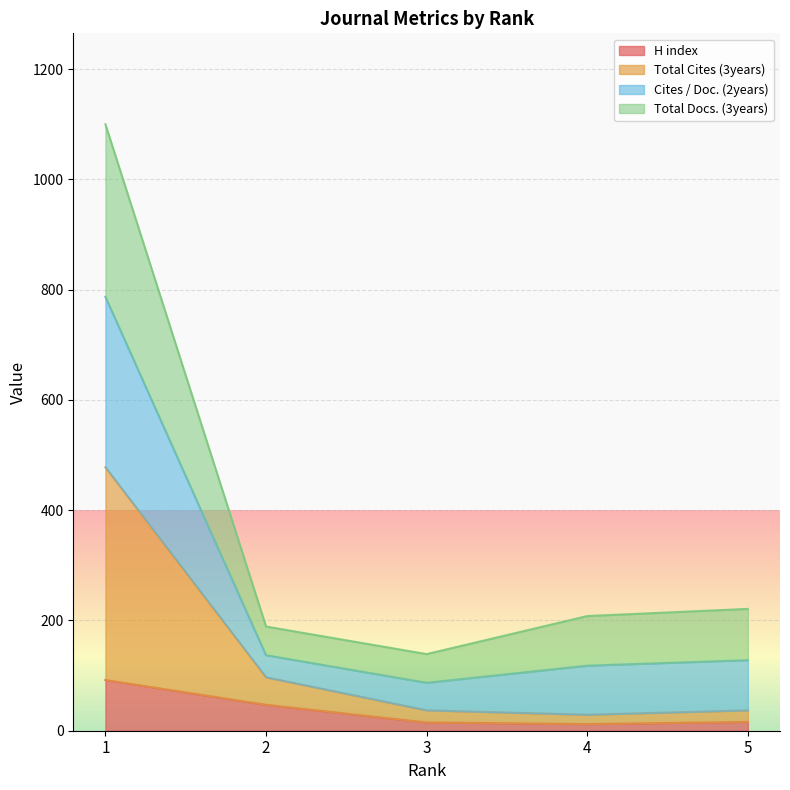

What is the highest value of the H index series?

92